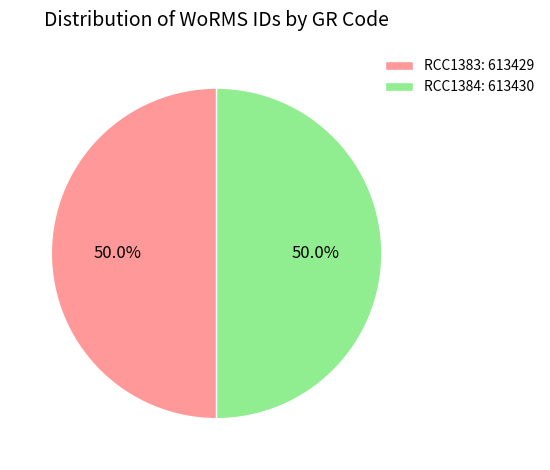

How many slices are in this pie chart?

2